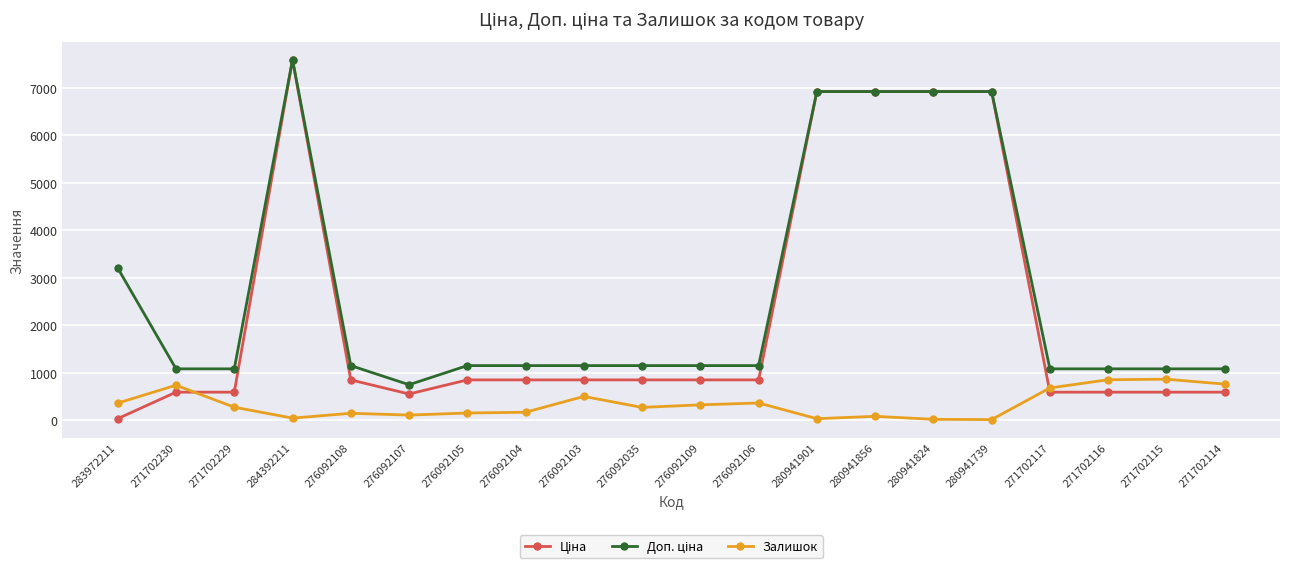

What is the maximum value shown in the chart?

7596.5